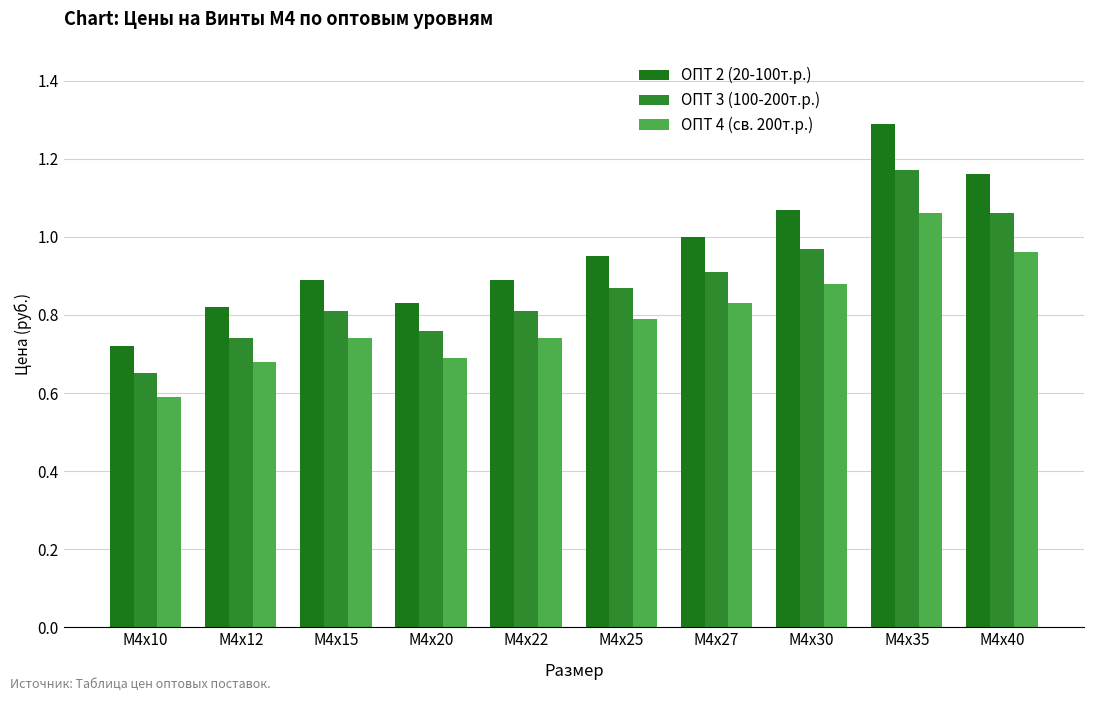

What is the highest value of the ОПТ 3 (100-200т.р.) series?

1.2